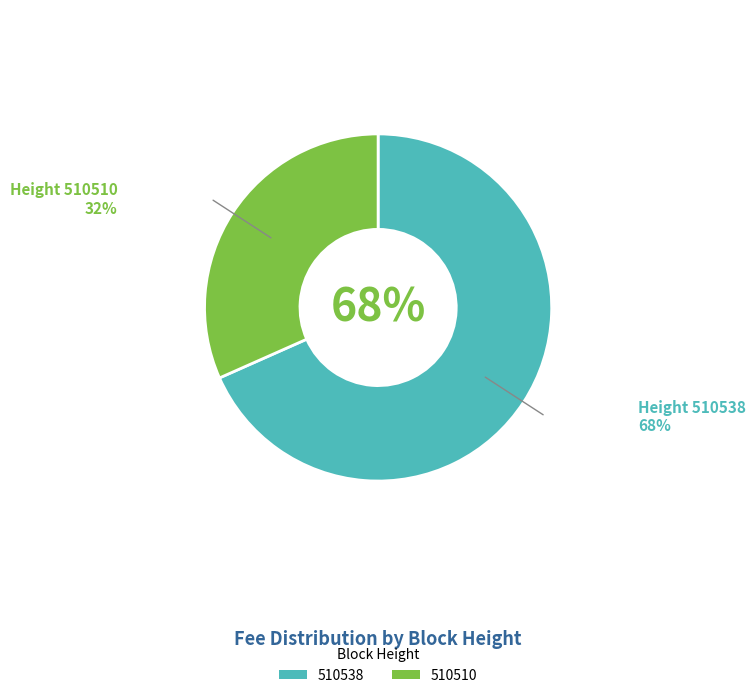

To the nearest percent, what is the combined percentage of 510510 and 510538?

100%